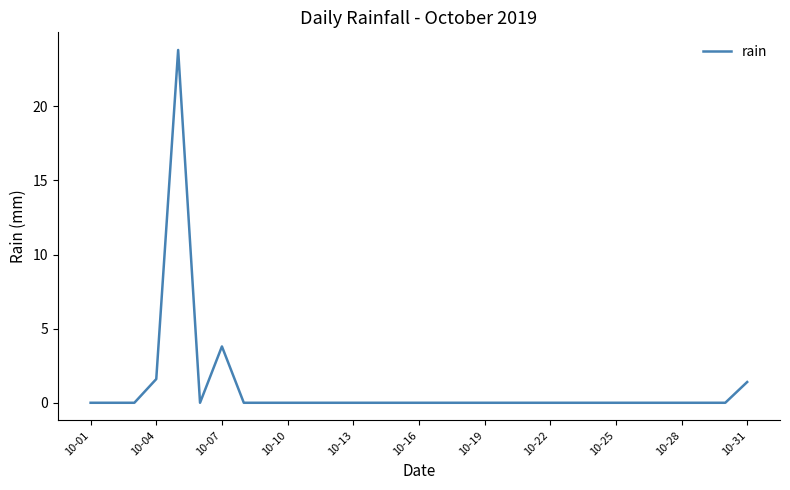

What is the greatest value displayed?

23.8